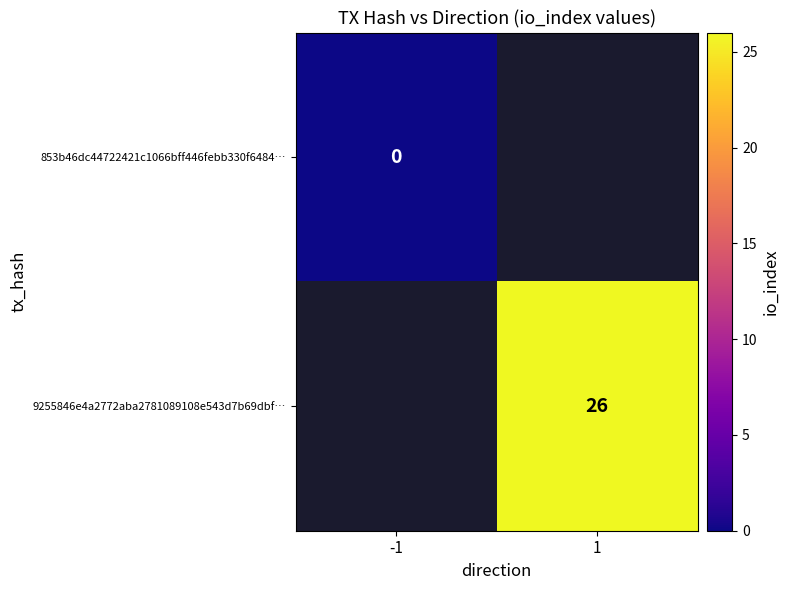

What is the maximum value shown in the chart?

26.0